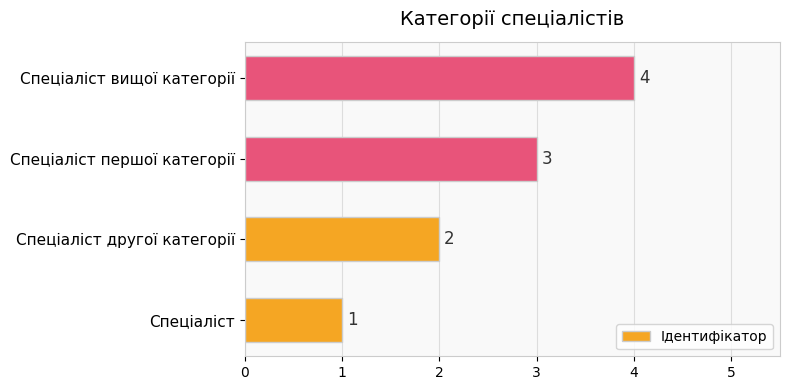

How many values are below 3?

2